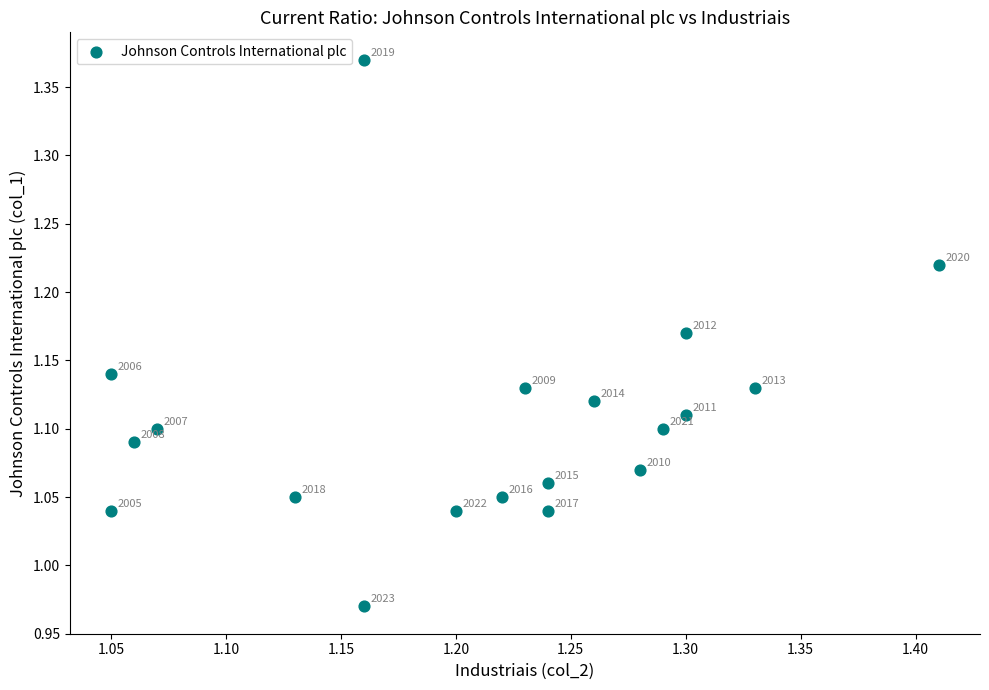

What is the range of Y values (max minus min)?

0.4